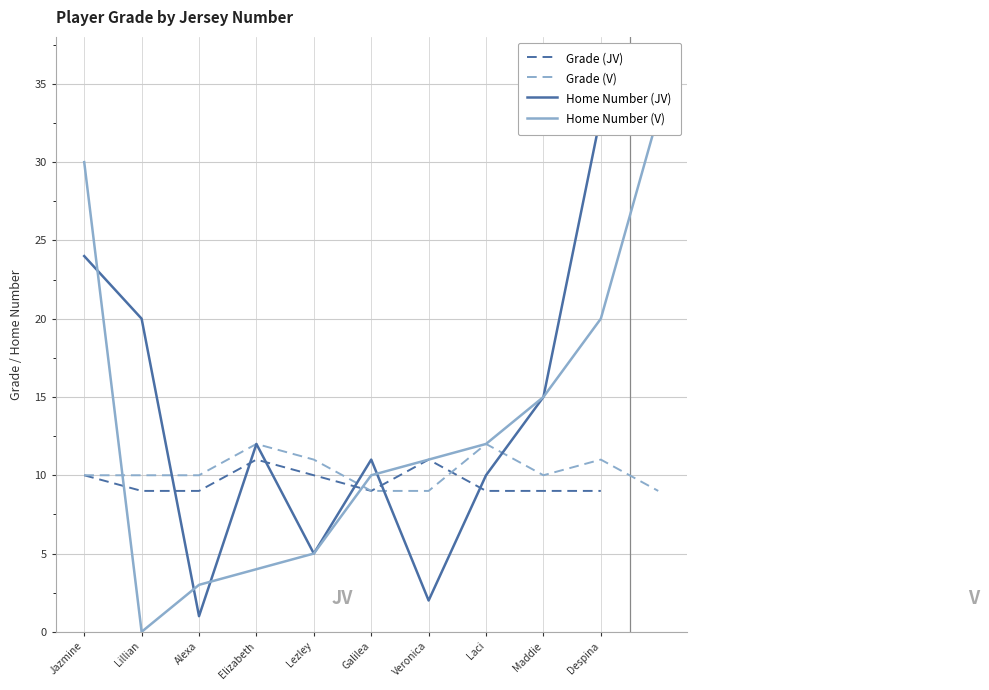

What position from the left is Alexa?

3